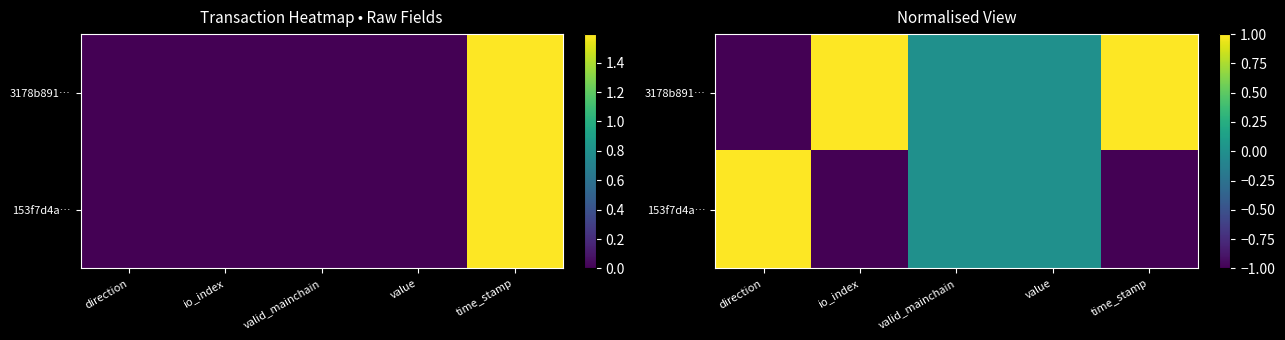

Which category has the lowest value across all series?

time_stamp